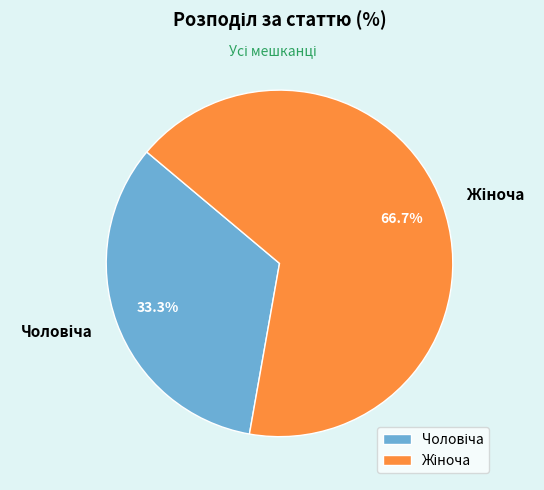

Is there any slice that represents more than half of the pie?

Yes